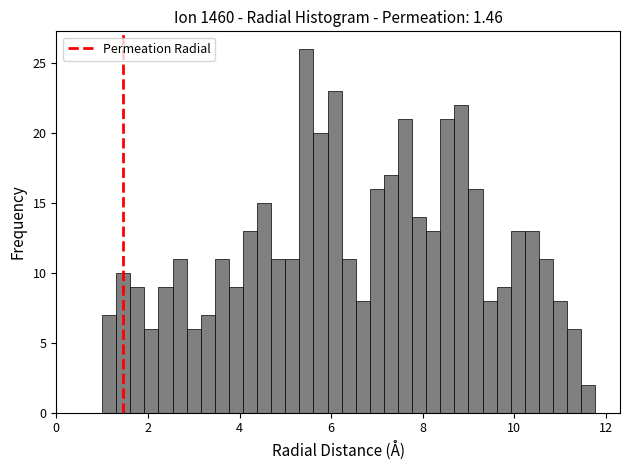

Around what value on the x-axis is the tallest bar? Give the approximate position of its centre, as read against the axis.

5.4